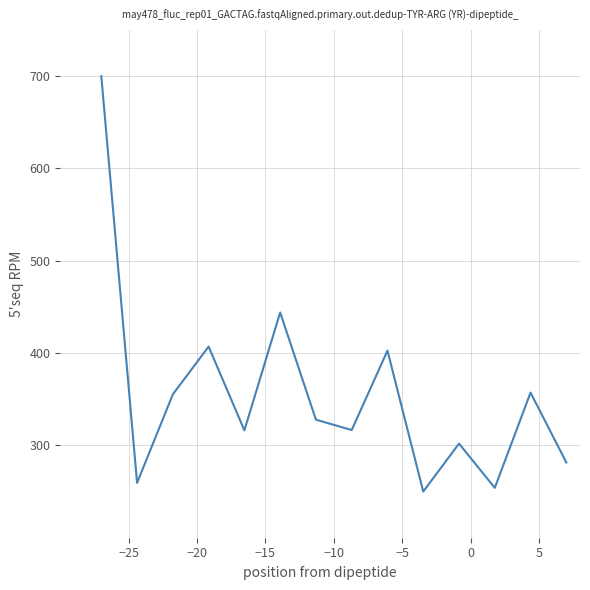

What is the smallest value displayed?

250.0